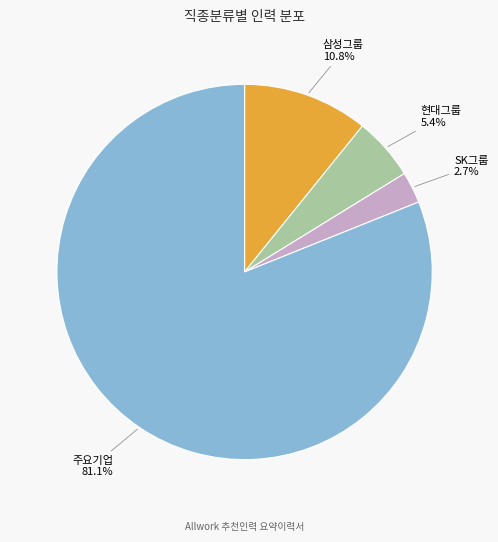

Is there any slice that represents more than half of the pie?

Yes